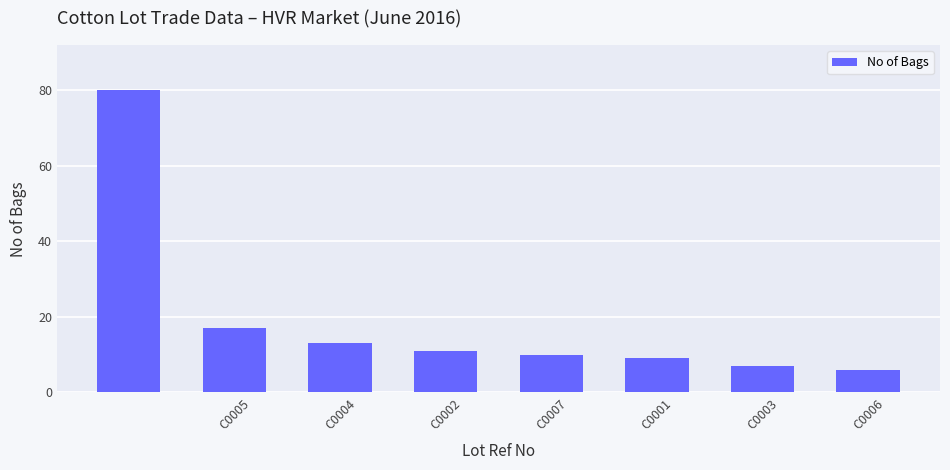

Reading right to left, extract all data points from this chart.

6	7	9	10	11	13	17	80